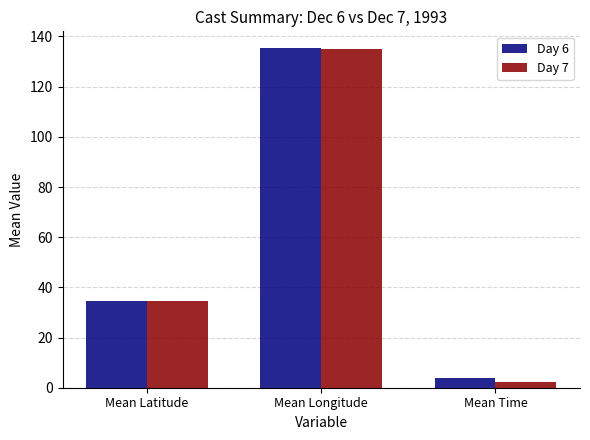

What is the sum of all Day 7 values?

171.8